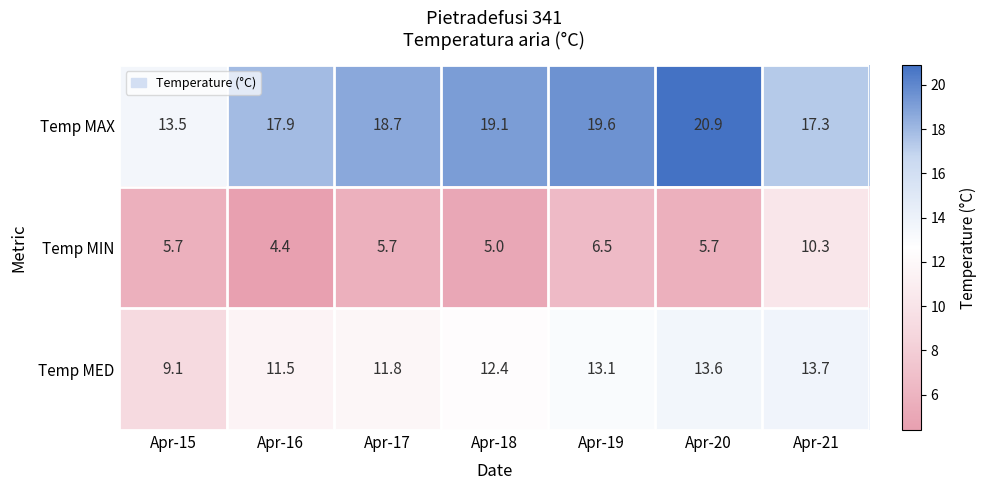

The Temp MAX series shows 20.9 at Apr-20. True or false?

True